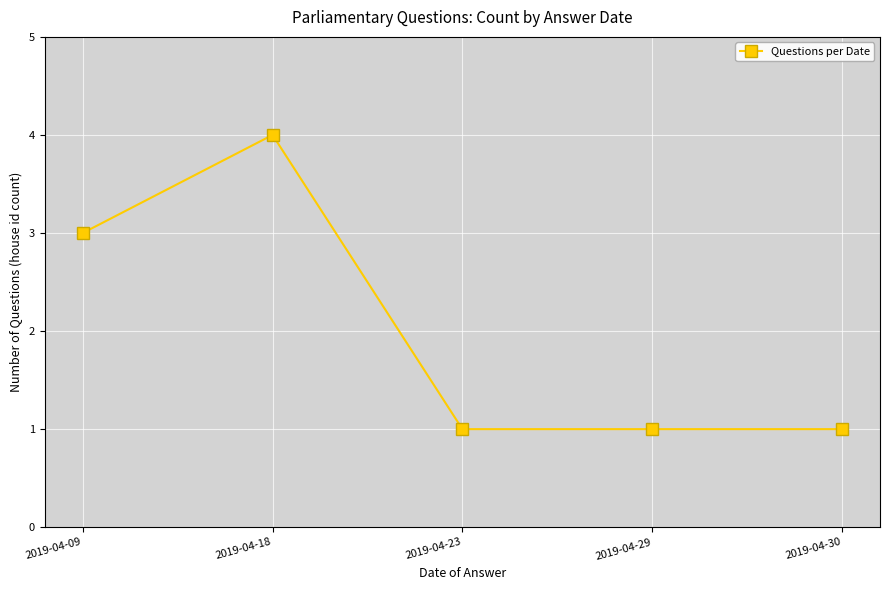

Which category has the highest value across all series?

2019-04-18